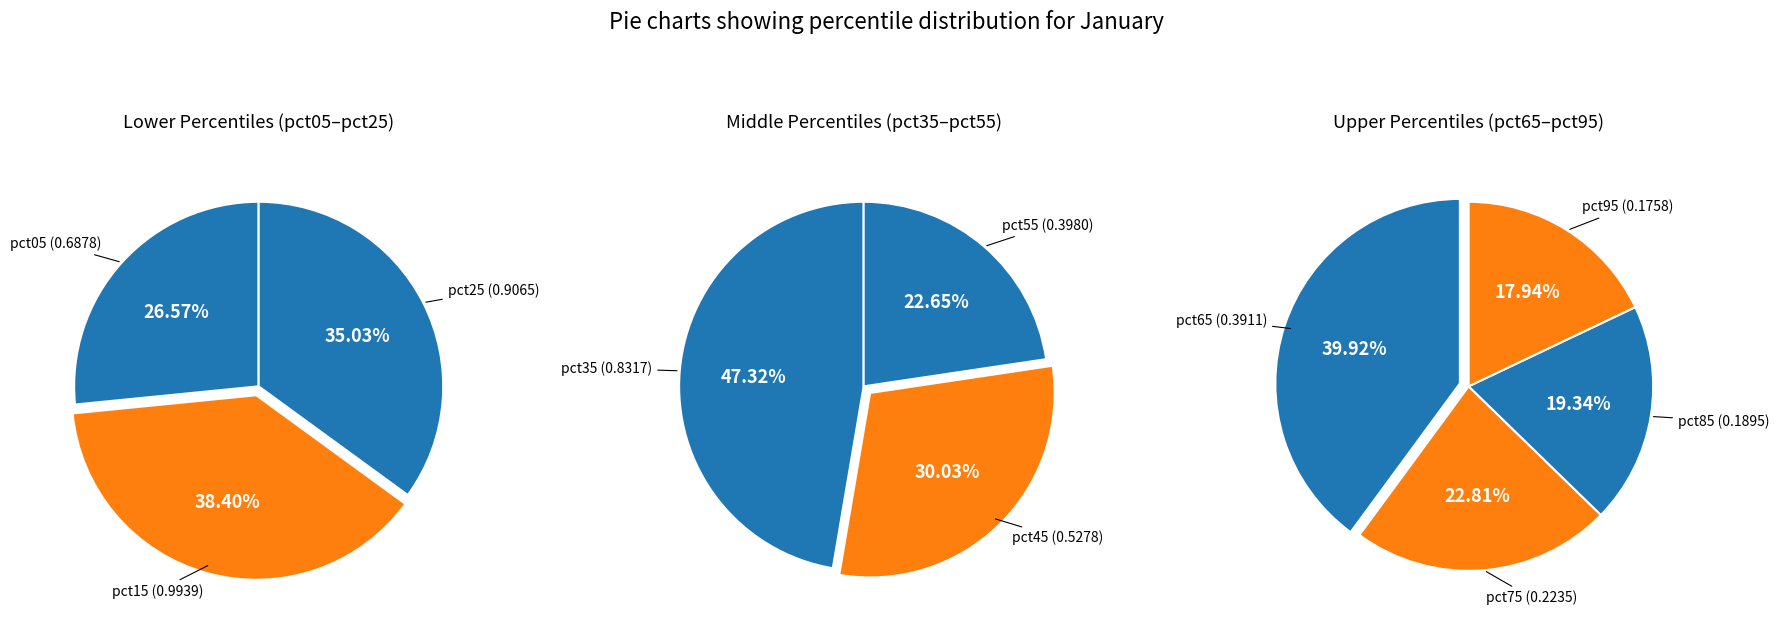

Count the number of slices in the pie.

10